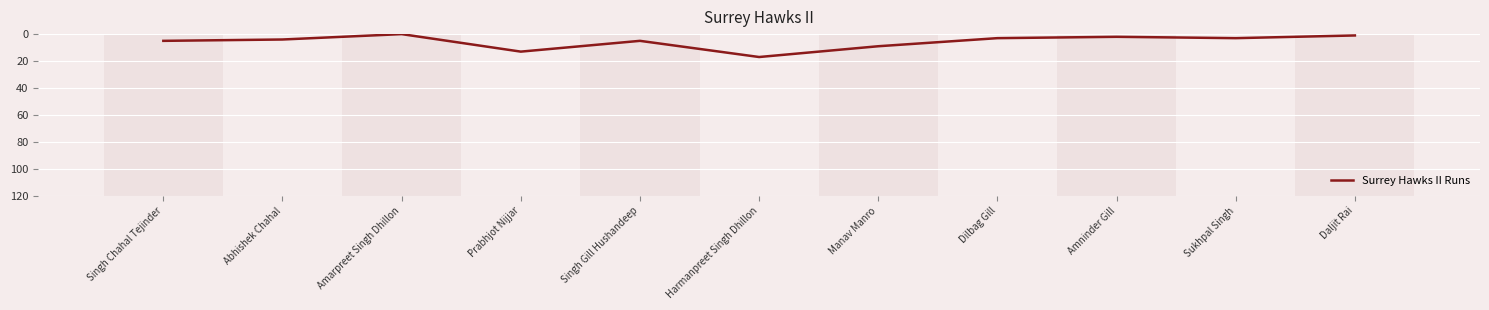

What is the difference between the maximum and minimum values?

17